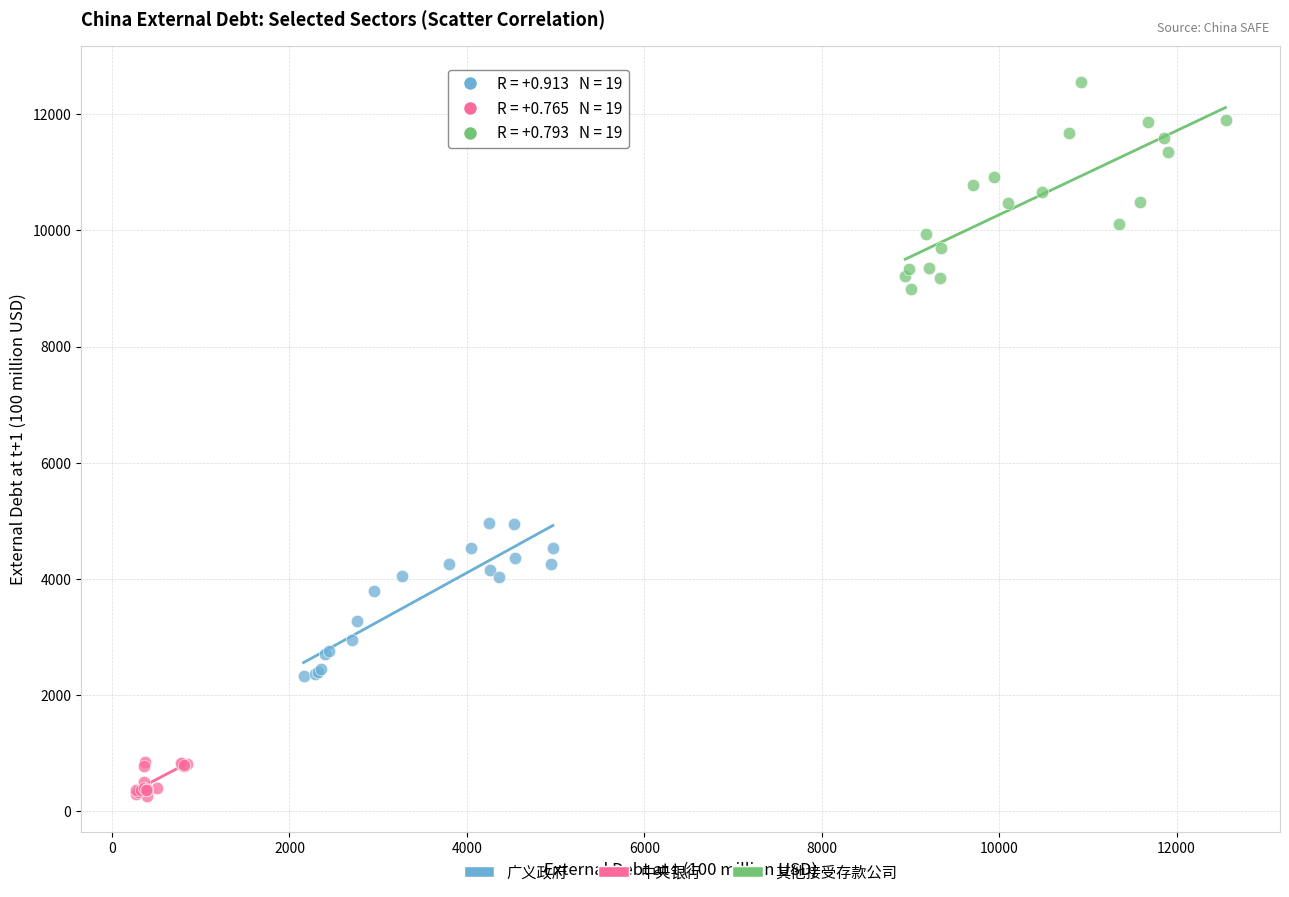

Which series reaches the minimum Y coordinate?

中央银行